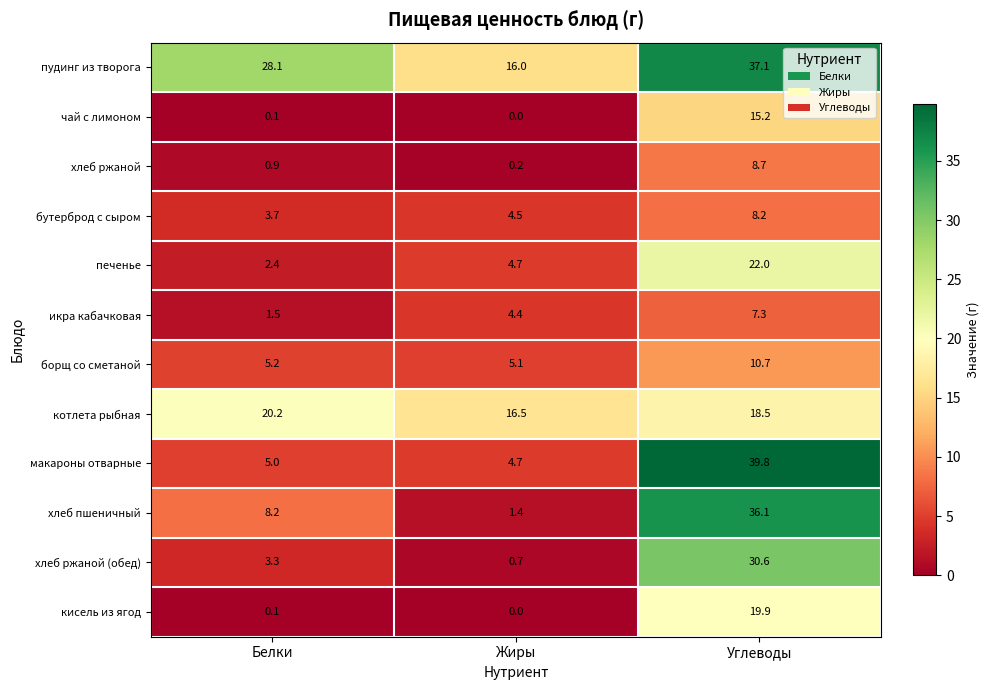

Rank the categories by котлета рыбная value from lowest to highest.

Жиры, Углеводы, Белки